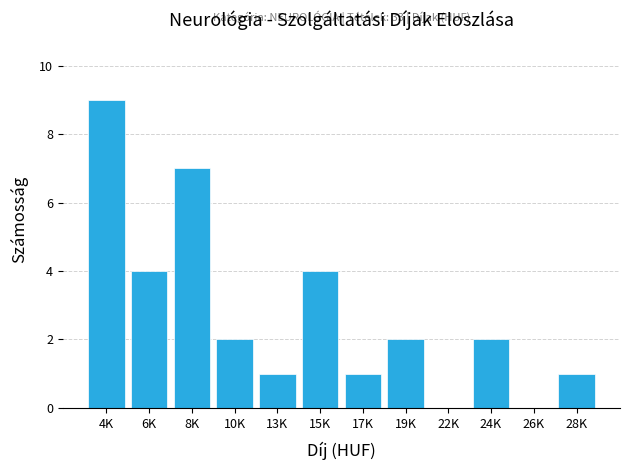

Reading right to left, what are all the values shown in this chart?

28K=1	26K=0	24K=2	22K=0	19K=2	17K=1	15K=4	13K=1	10K=2	8K=7	6K=4	4K=9